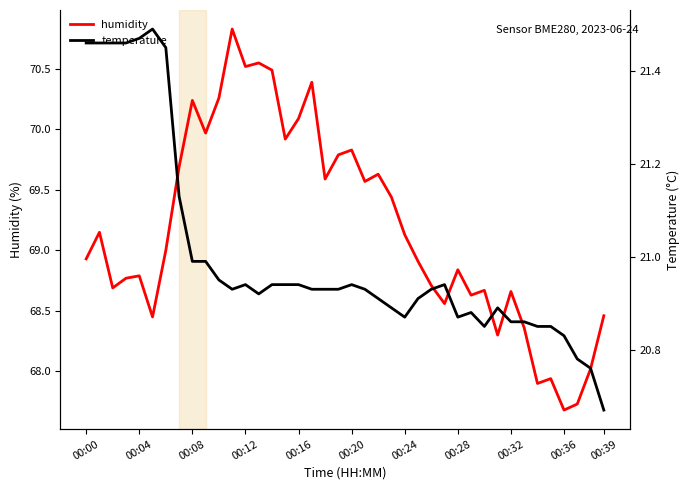

Which series has the widest spread of values?

humidity